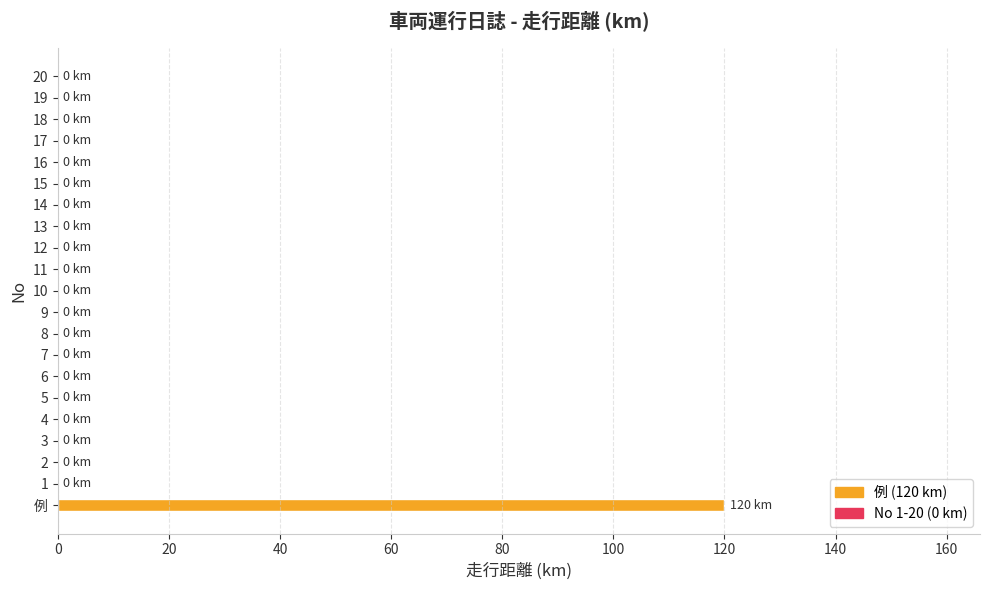

True or false: the data shows 0 at 20.

True